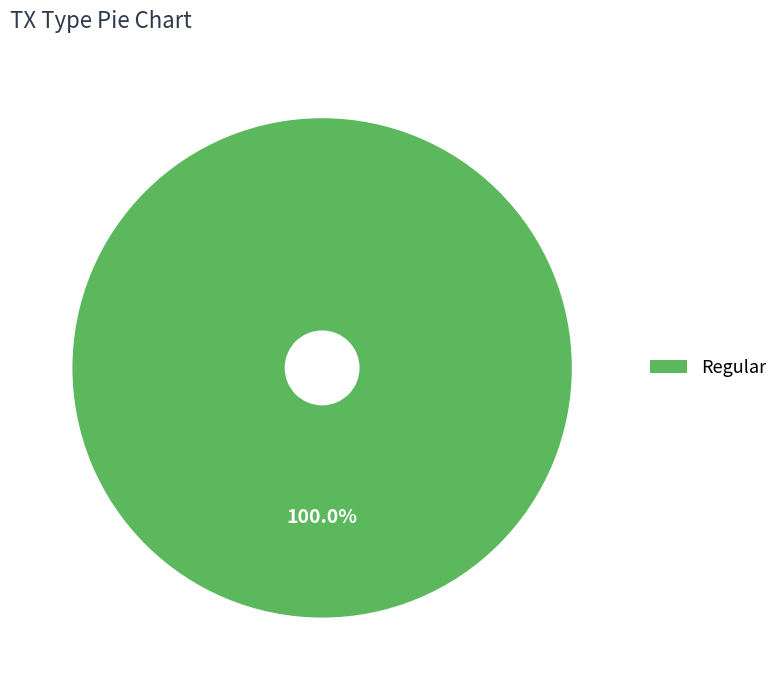

Rank the categories by value from highest to lowest.

Regular